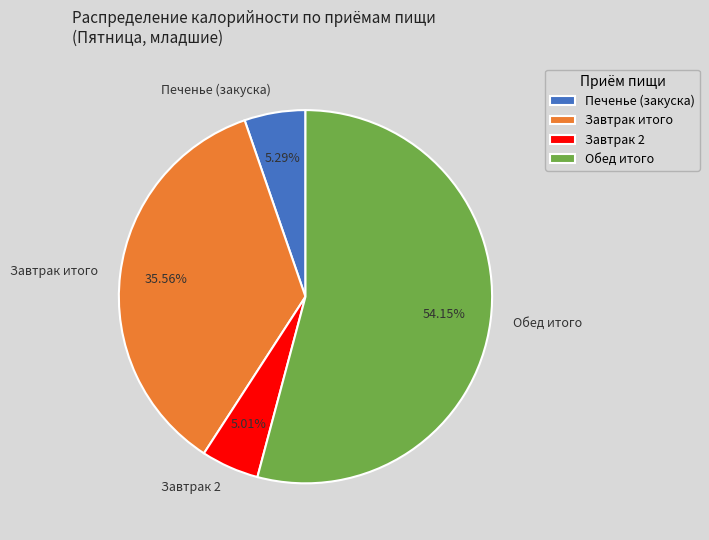

Which has a higher value, Обед итого or Завтрак итого?

Обед итого